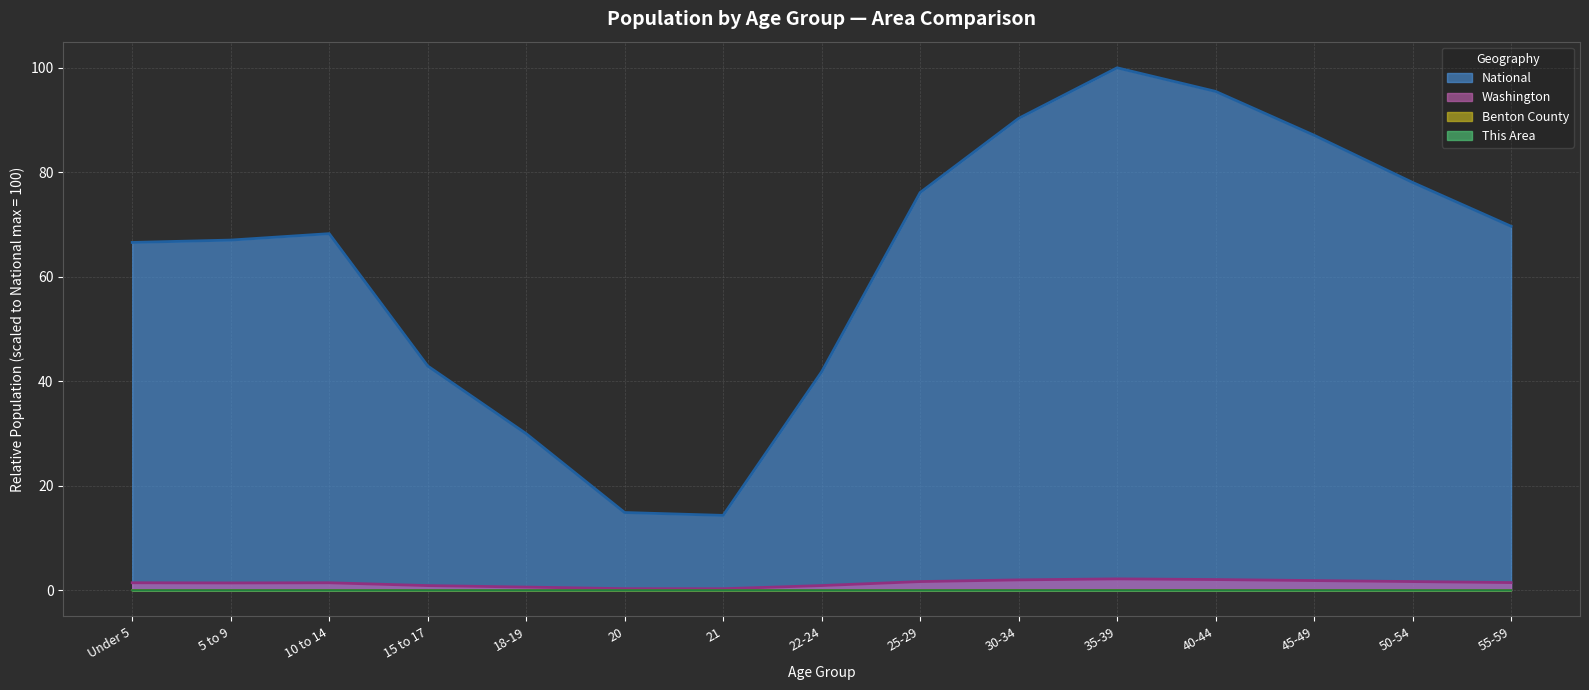

Reading left to right, list all the values displayed in this chart.

This Area: Under 5=0.0	5 to 9=0.0	10 to 14=0.0	15 to 17=0.0	18-19=0.0	20=0.0	21=0.0	22-24=0.0	25-29=0.0	30-34=0.0	35-39=0.0	40-44=0.0	45-49=0.0	50-54=0.0	55-59=0.0
Benton County: Under 5=0.0	5 to 9=0.0	10 to 14=0.0	15 to 17=0.0	18-19=0.0	20=0.0	21=0.0	22-24=0.0	25-29=0.0	30-34=0.0	35-39=0.1	40-44=0.0	45-49=0.0	50-54=0.0	55-59=0.0
Washington: Under 5=1.5	5 to 9=1.4	10 to 14=1.4	15 to 17=0.9	18-19=0.6	20=0.3	21=0.3	22-24=0.9	25-29=1.7	30-34=2.0	35-39=2.2	40-44=2.1	45-49=1.9	50-54=1.7	55-59=1.5
National: Under 5=66.6	5 to 9=67.0	10 to 14=68.3	15 to 17=42.9	18-19=30.0	20=14.9	21=14.3	22-24=41.8	25-29=76.1	30-34=90.3	35-39=100.0	40-44=95.5	45-49=87.1	50-54=78.1	55-59=69.7